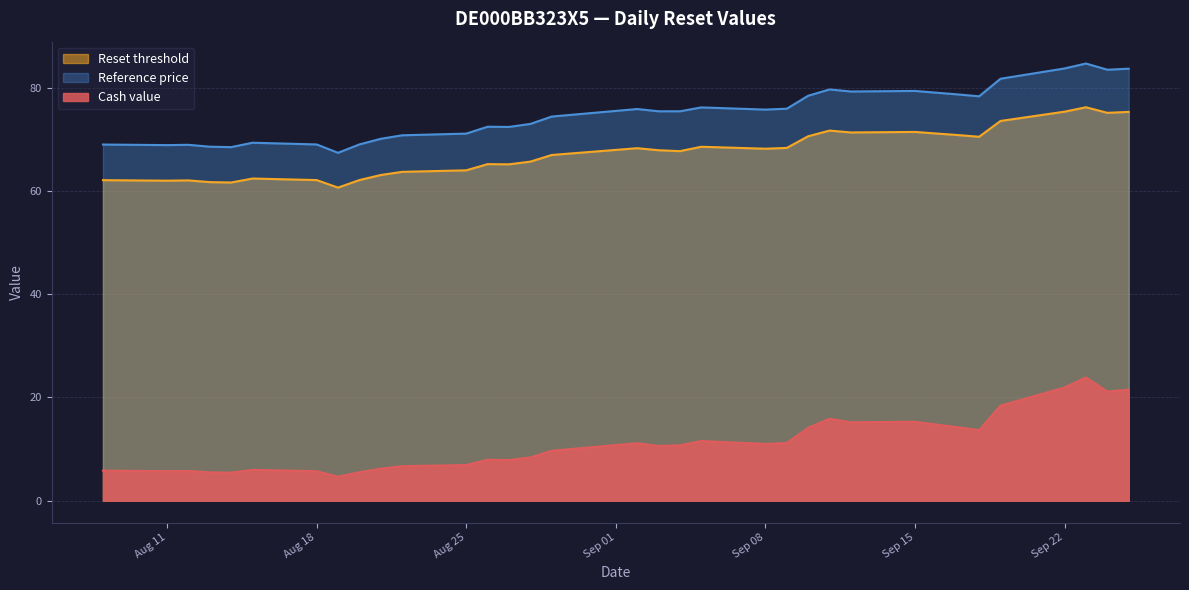

How many values in the Reset threshold series exceed 67?

18